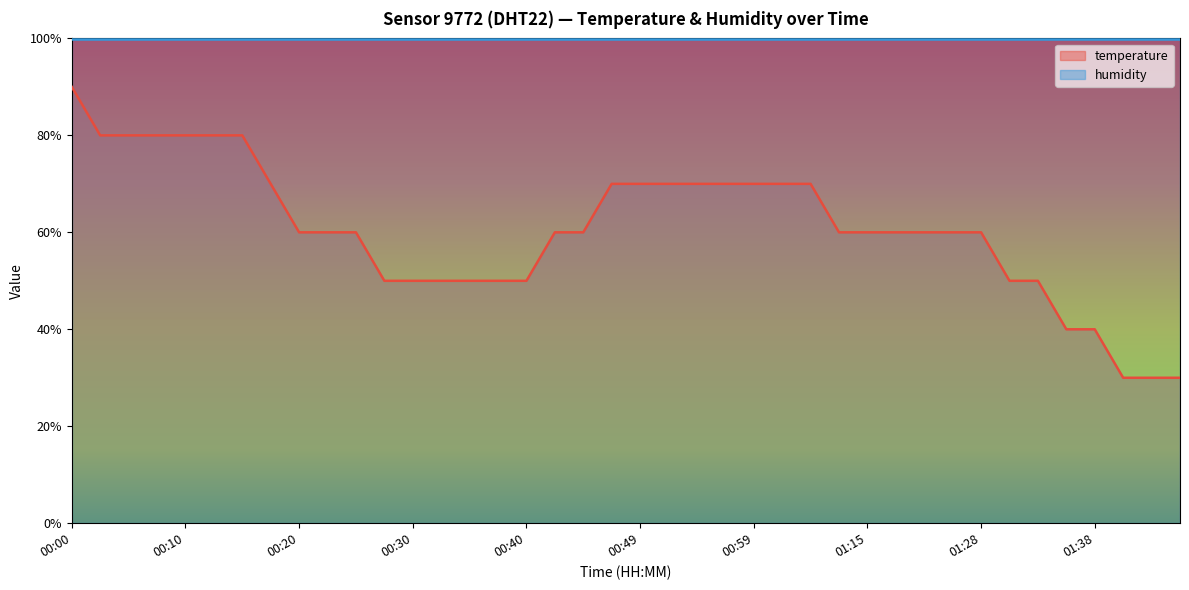

How many lines are shown in the chart?

1